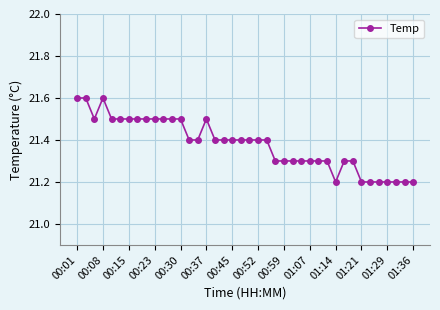

What is the maximum value shown in the chart?

21.6